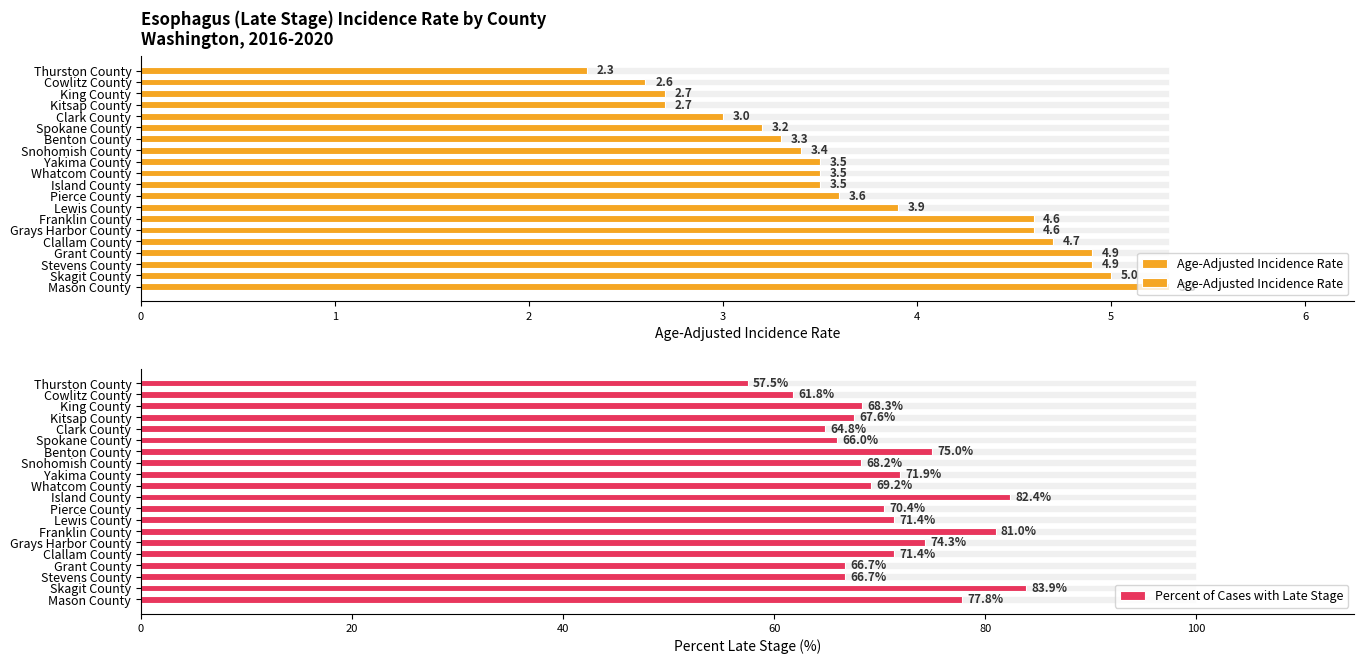

What is the difference between the maximum and minimum values in the Percent of Cases with Late Stage series?

26.4